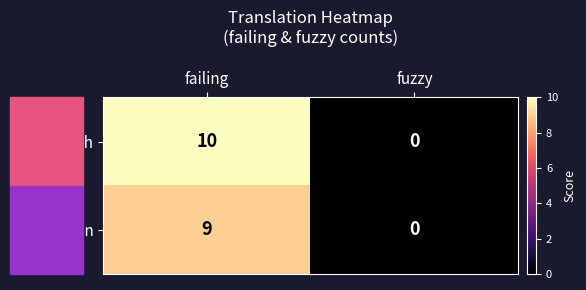

The value of German at failing is 12. True or false?

False